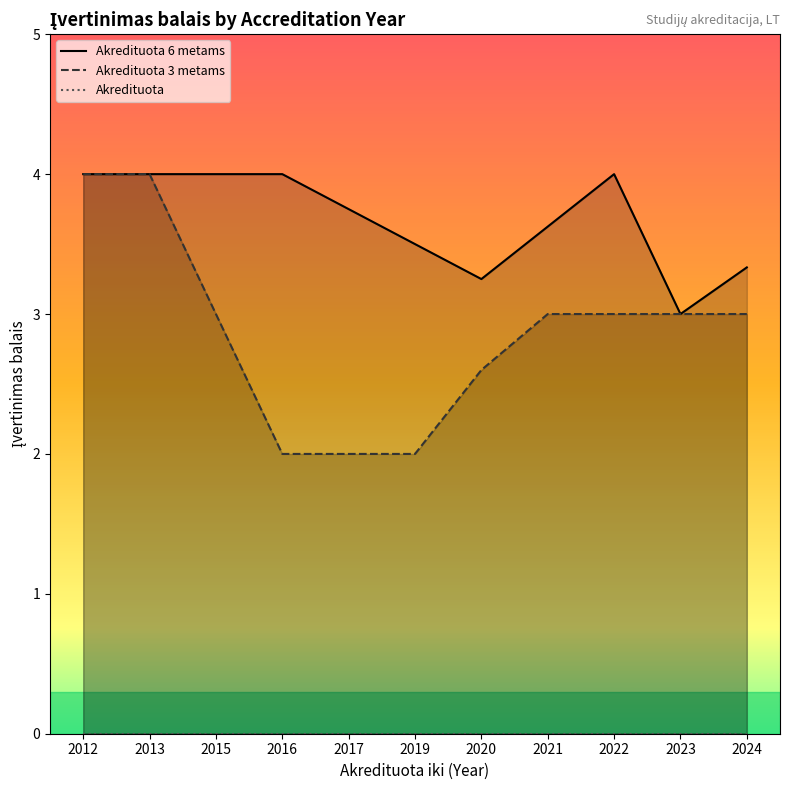

At which category does the chart reach its minimum across all series?

2012